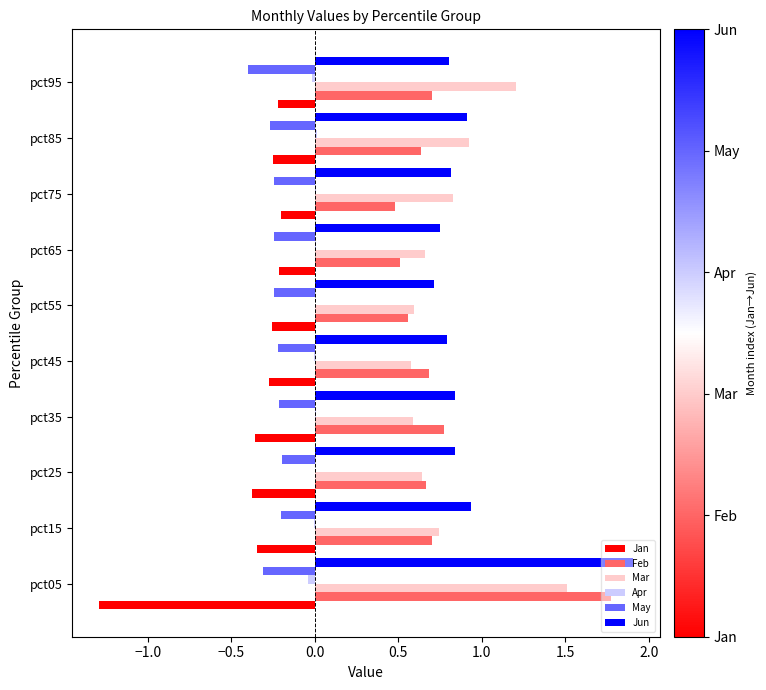

Is it true that May equals -0.3 at pct85?

True